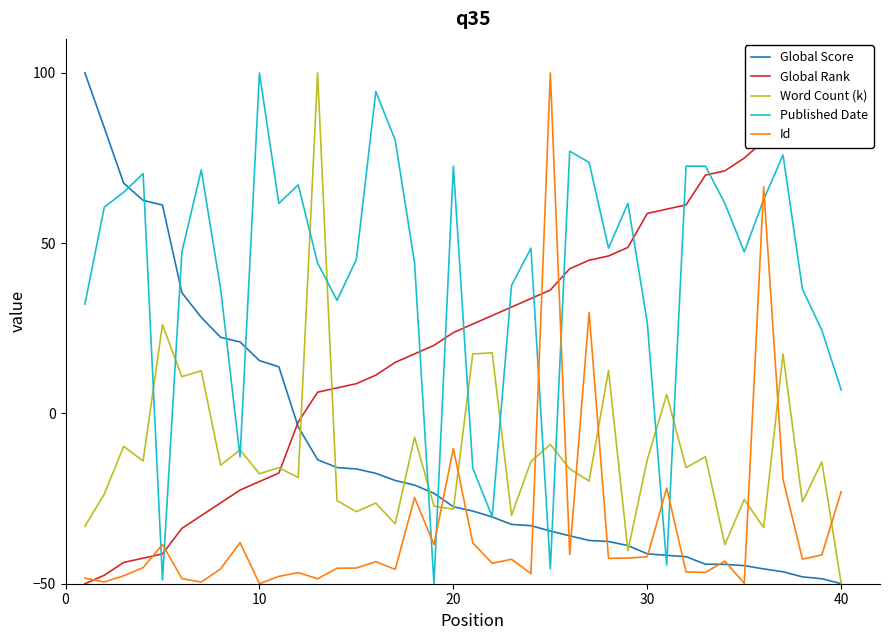

How many lines are shown in the chart?

5